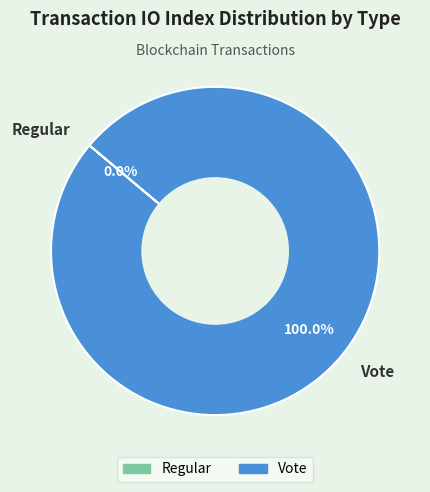

True or false: Regular accounts for 0% of the total.

True